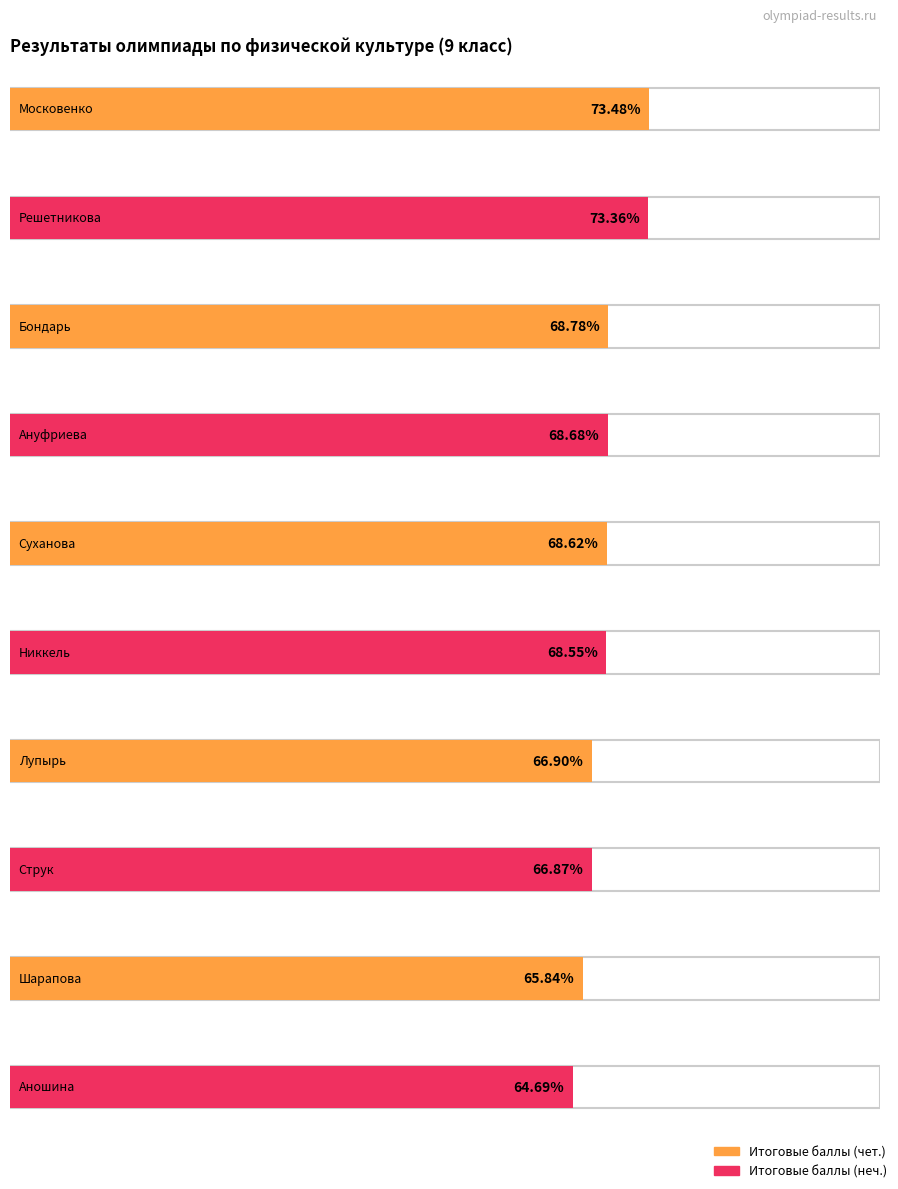

What is the label of the 5th bar from the right?

Никкель